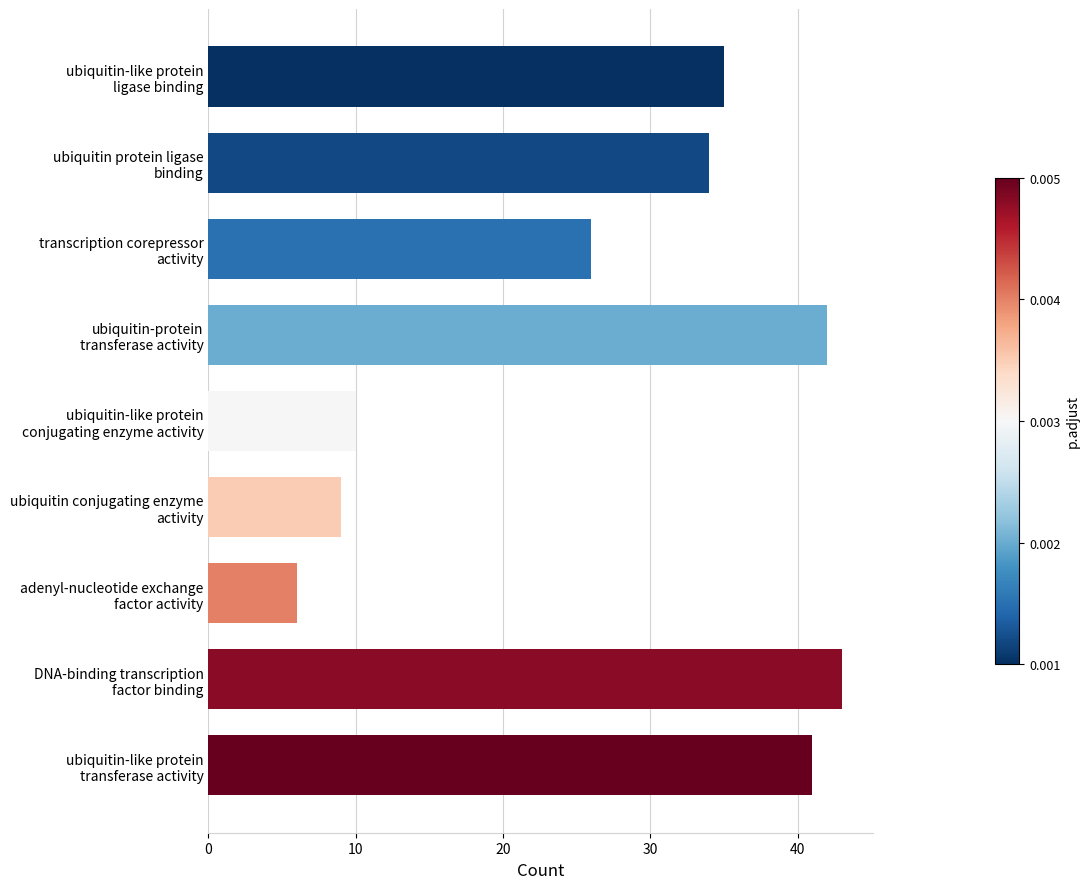

List the labels in order of value, largest first.

DNA-binding transcription
factor binding, ubiquitin-protein
transferase activity, ubiquitin-like protein
transferase activity, ubiquitin-like protein
ligase binding, ubiquitin protein ligase
binding, transcription corepressor
activity, ubiquitin-like protein
conjugating enzyme activity, ubiquitin conjugating enzyme
activity, adenyl-nucleotide exchange
factor activity